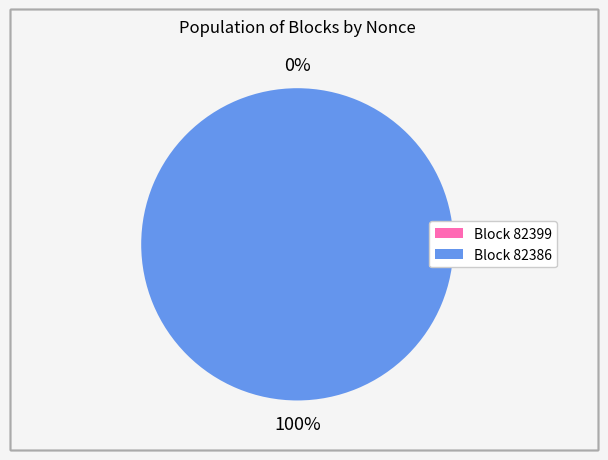

Between 82399 and 82386, which is larger?

82386